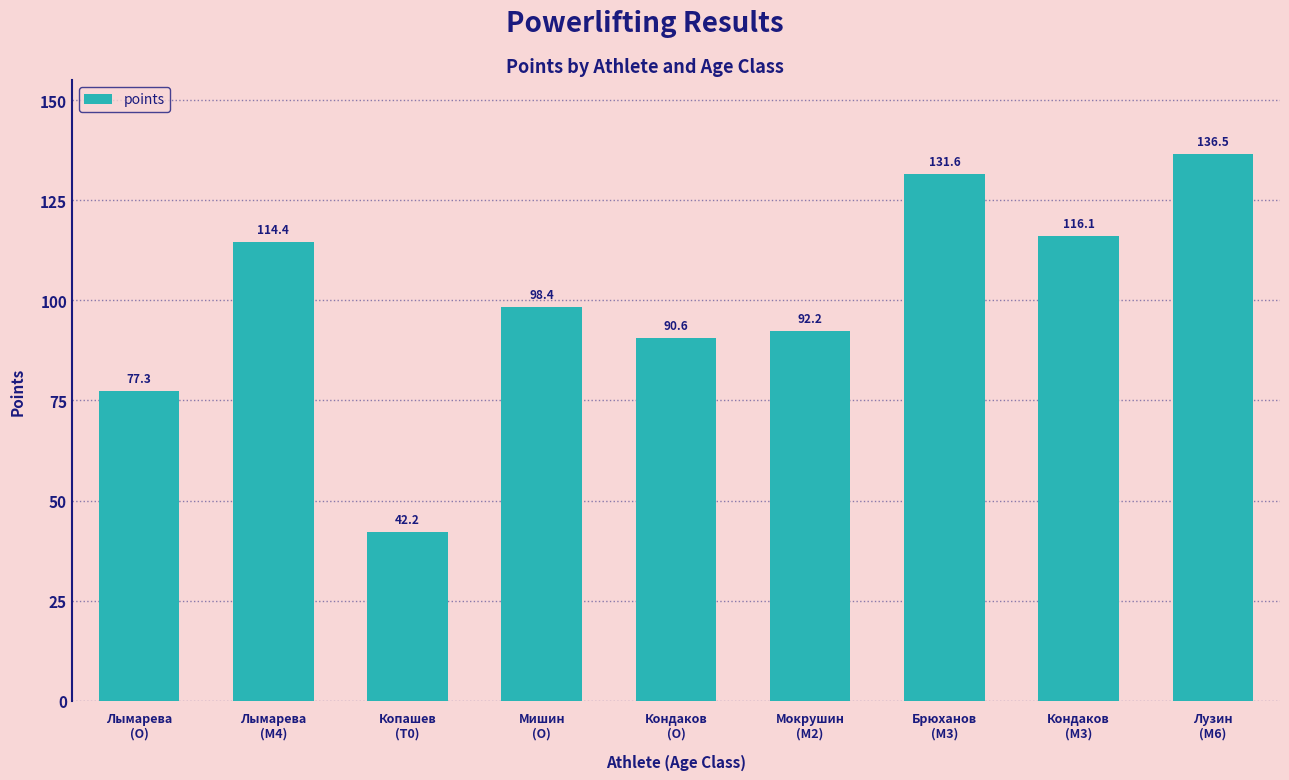

List the labels in order of value, smallest first.

Копашев
(T0), Лымарева
(O), Кондаков
(O), Мокрушин
(M2), Мишин
(O), Лымарева
(M4), Кондаков
(M3), Брюханов
(M3), Лузин
(M6)